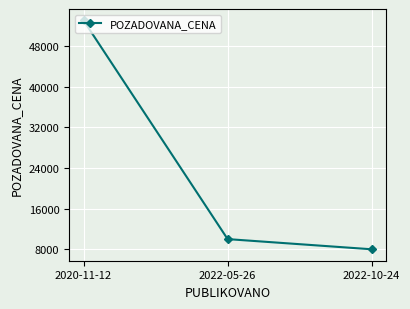

The chart shows a value of 8000 at 2022-10-24. True or false?

True